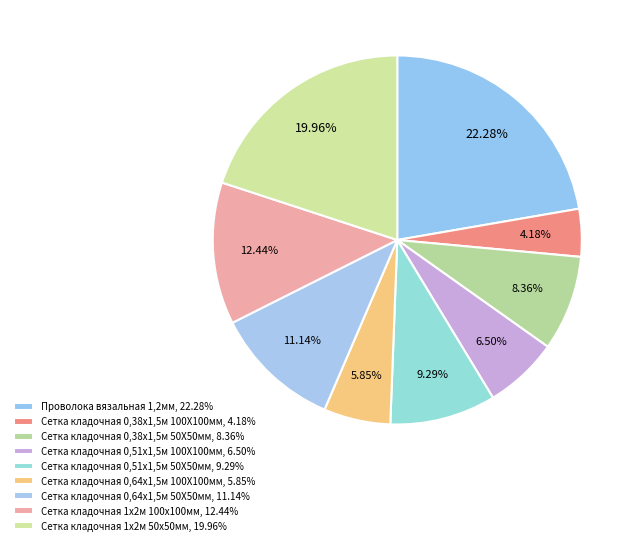

To the nearest percent, what is the difference between the largest and smallest slice percentages?

18%